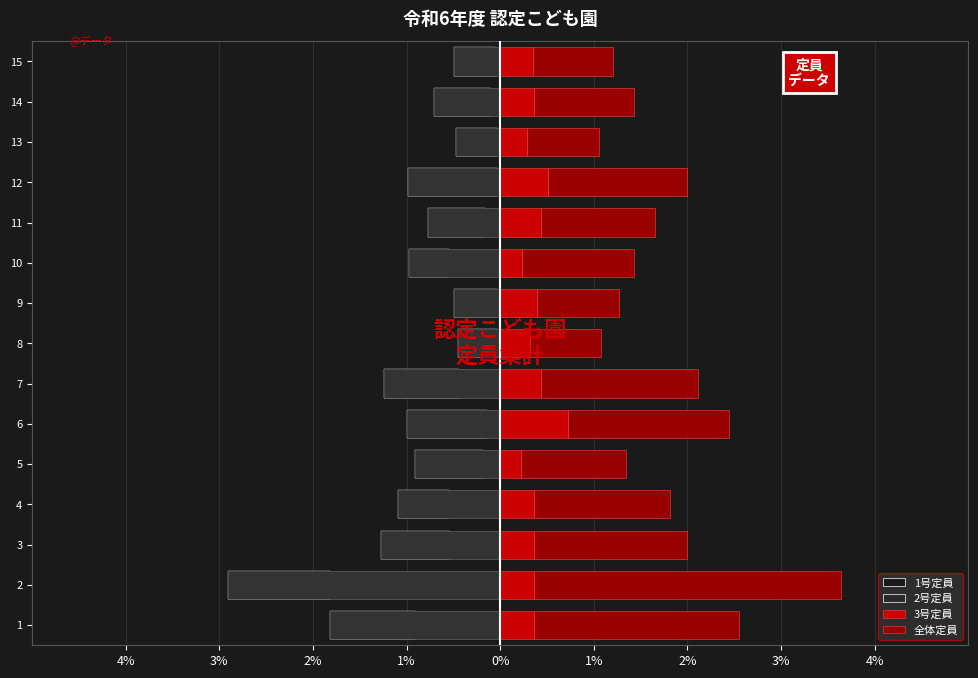

Between 3 and 5, which series saw the biggest shift?

全体定員